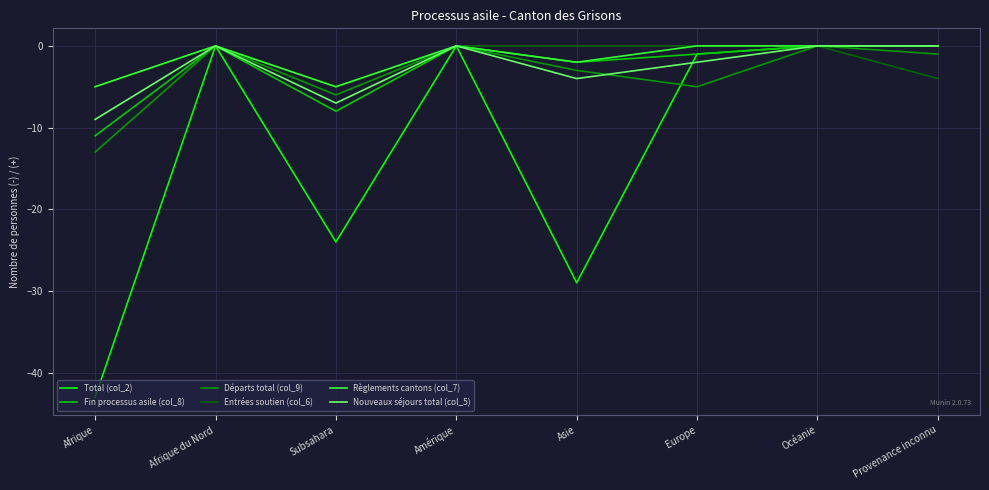

Which category has the lowest value across all series?

Afrique